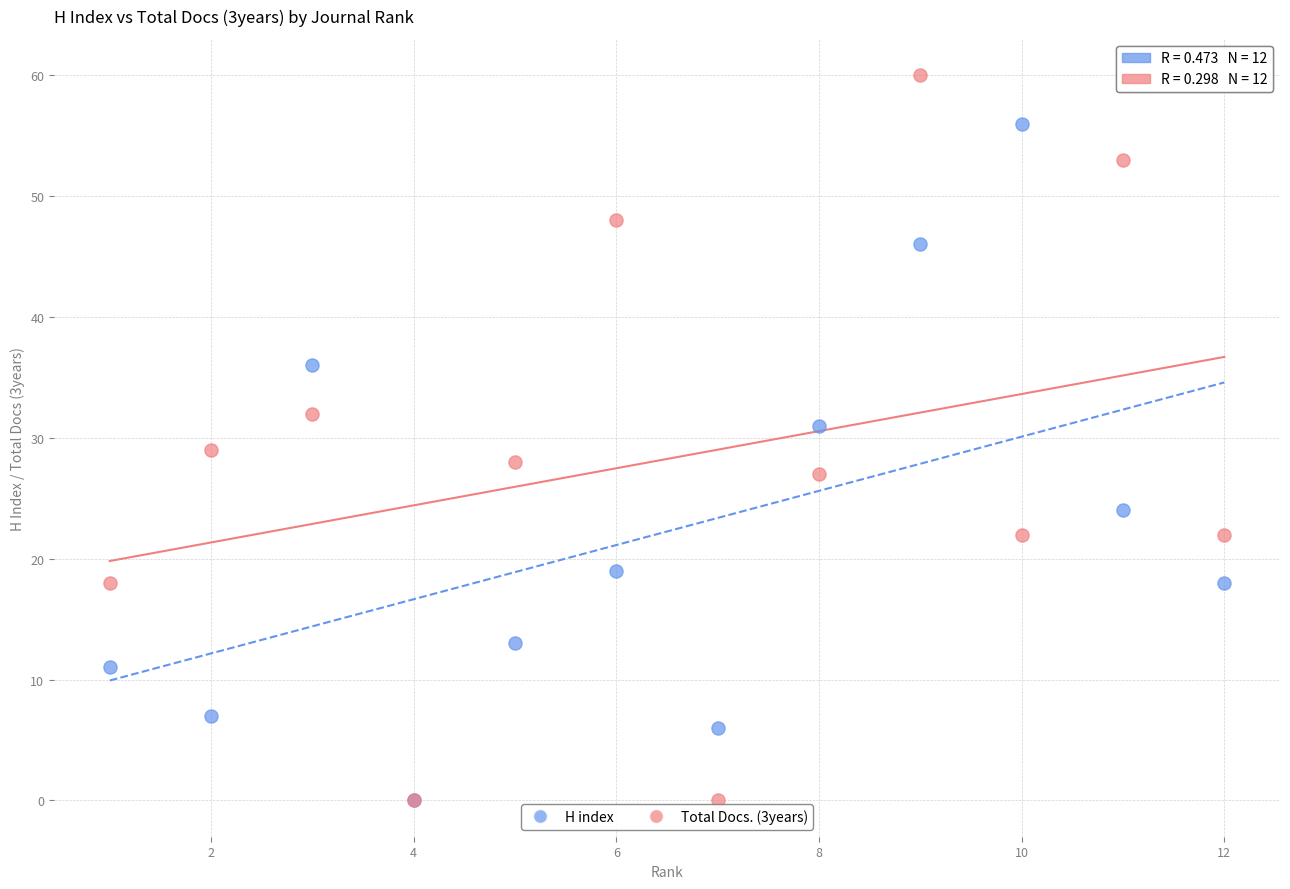

Which series has the largest Y range (max minus min)?

Total Docs. (3years)